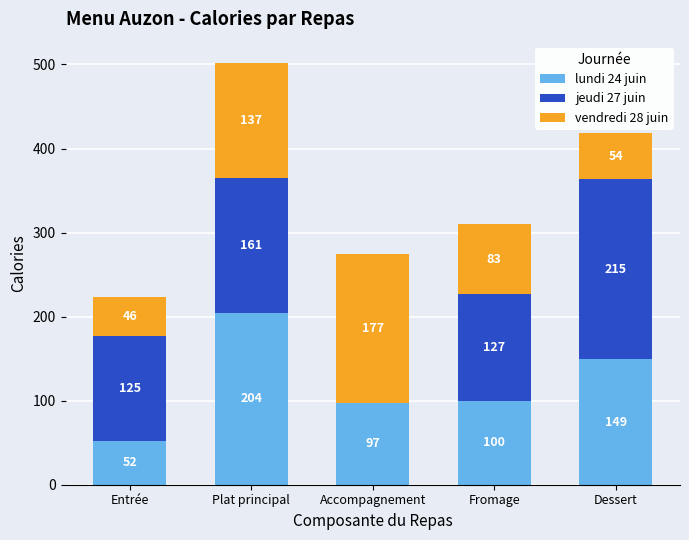

True or false: lundi 24 juin has a value of 149 at Dessert.

True